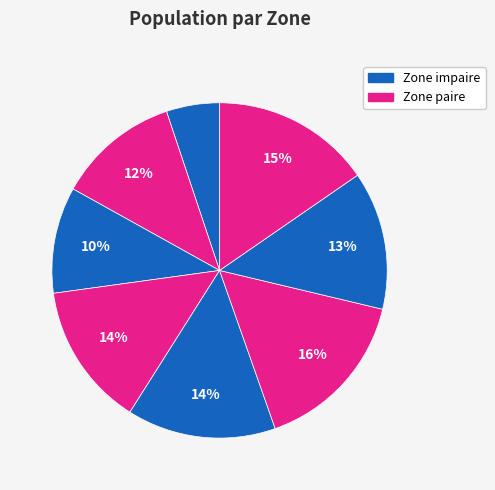

How many slices are in this pie chart?

8